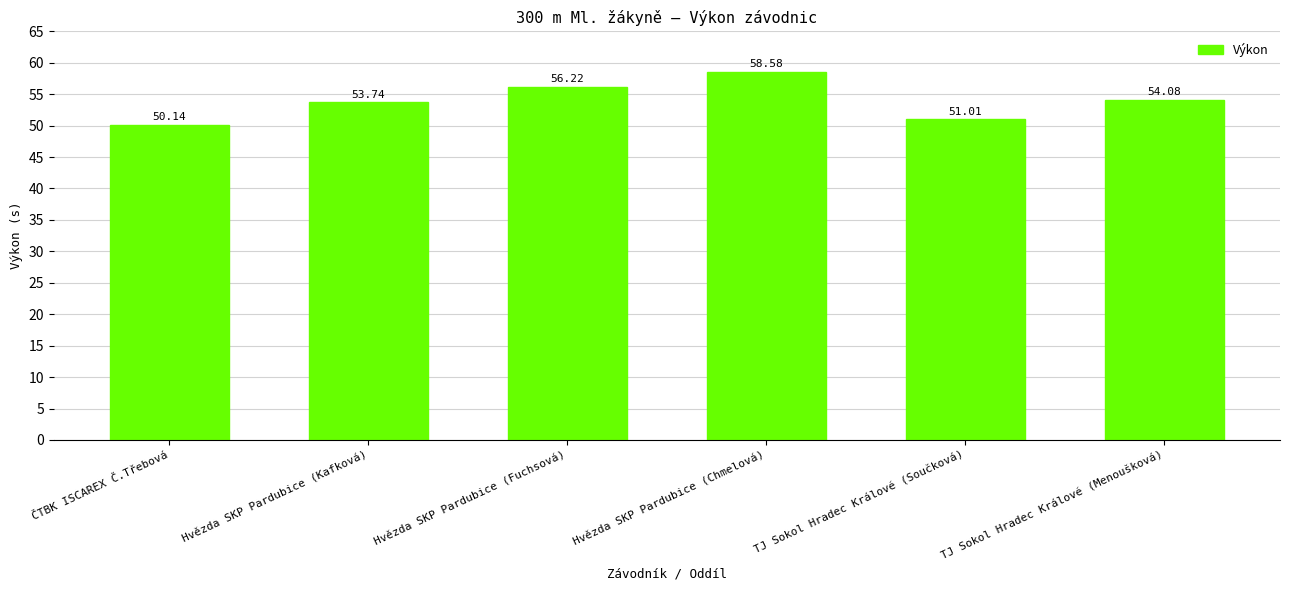

The chart shows a value of 56.2 at Hvězda SKP Pardubice (Fuchsová). True or false?

True